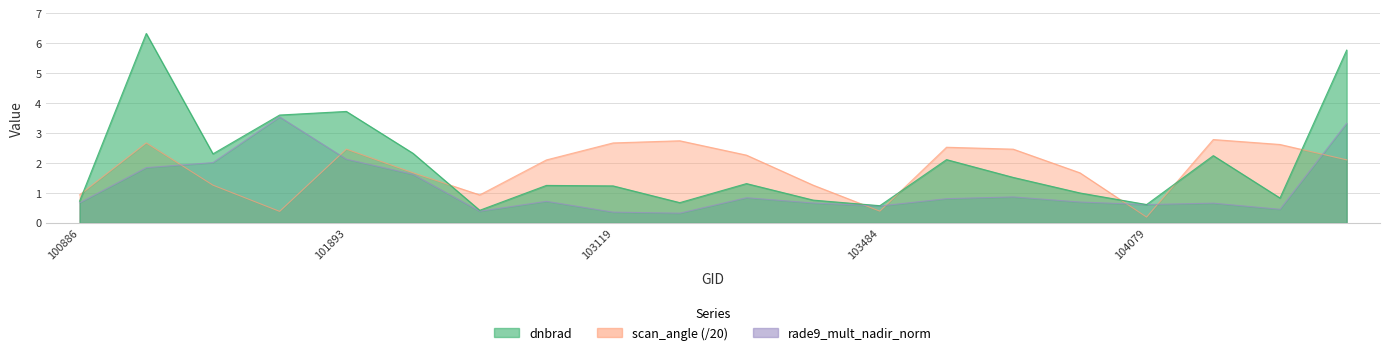

Which series changed the most between 103364 and 105968?

dnbrad